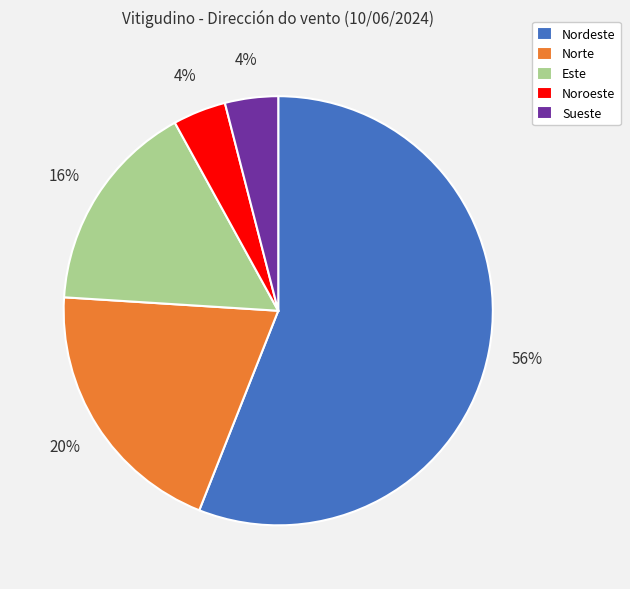

How many slices are in this pie chart?

5